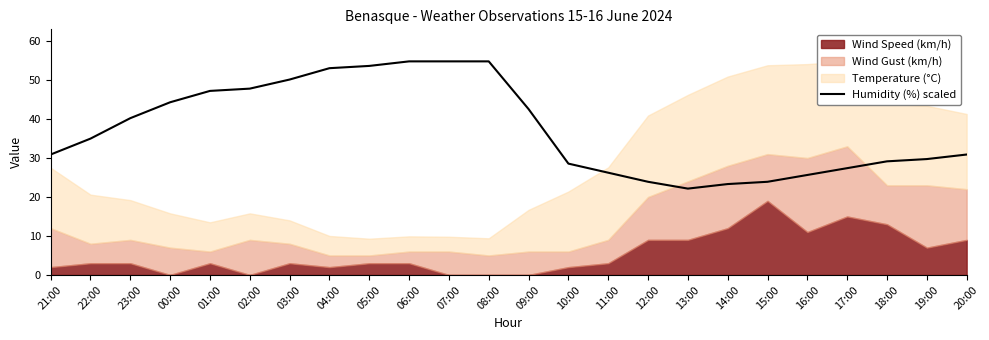

Where does the data first go above 34?

22:00